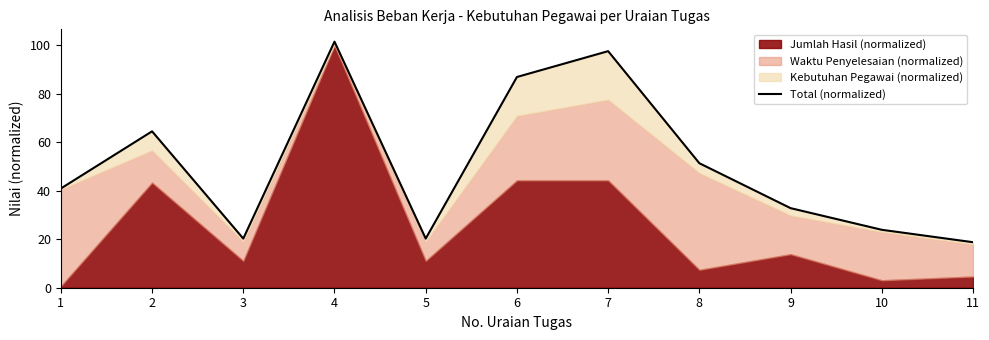

Reading left to right, extract all data points from this chart.

40.9	64.6	20.3	101.6	20.3	87.0	97.6	51.4	32.8	23.9	18.8